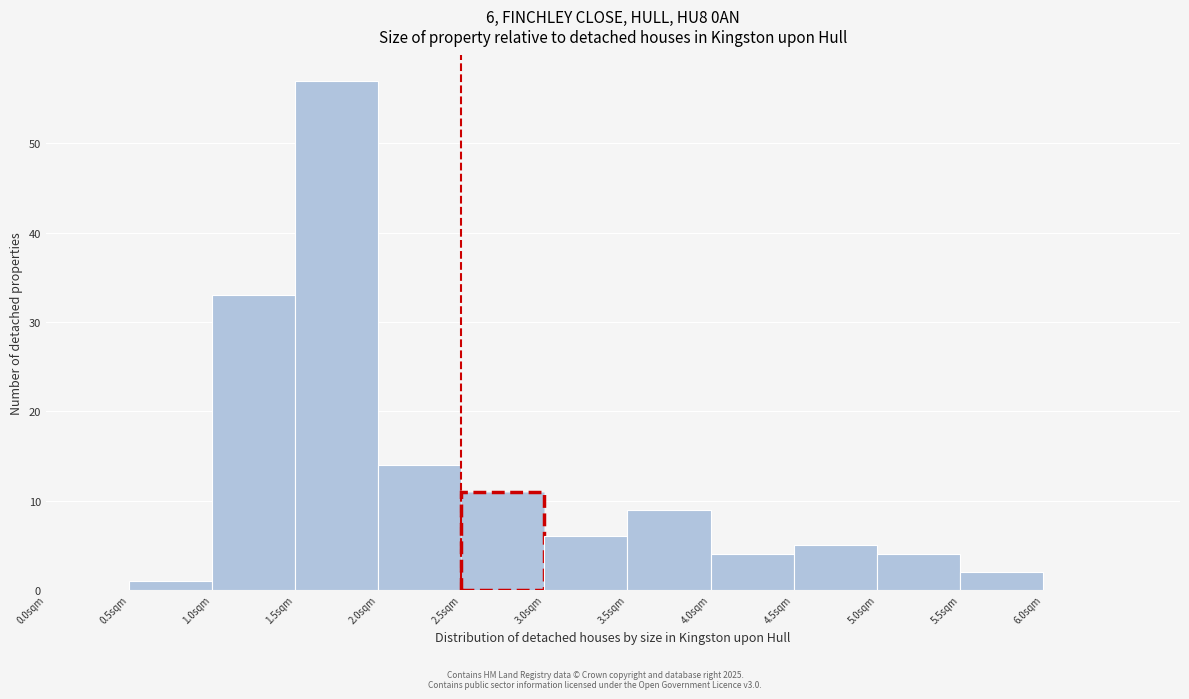

Over which range of the x-axis is the bar tallest?

1.5 to 2.0